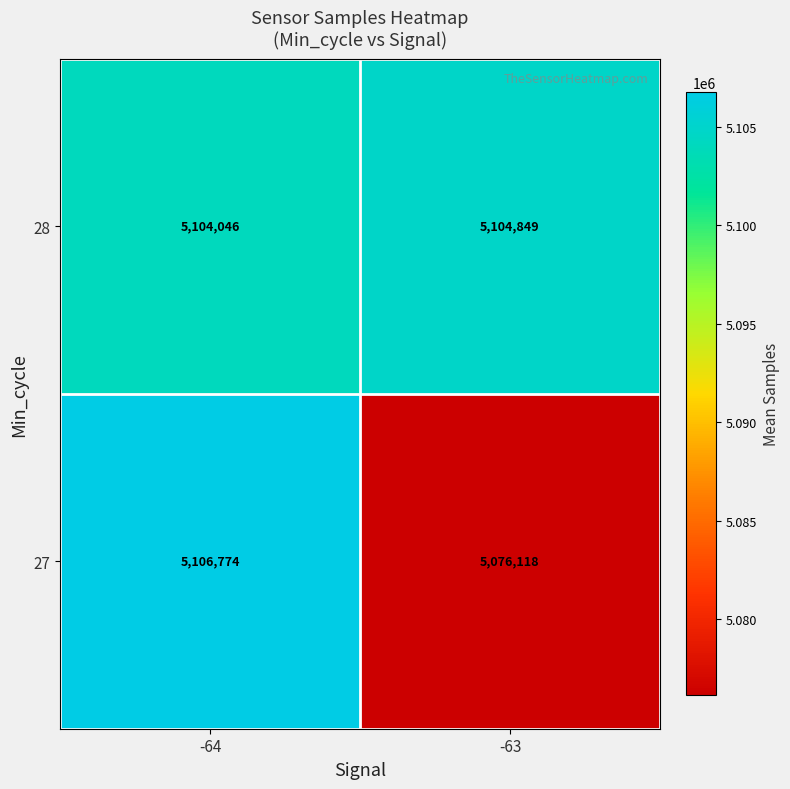

List the series in order of their peak value, highest first.

27, 28